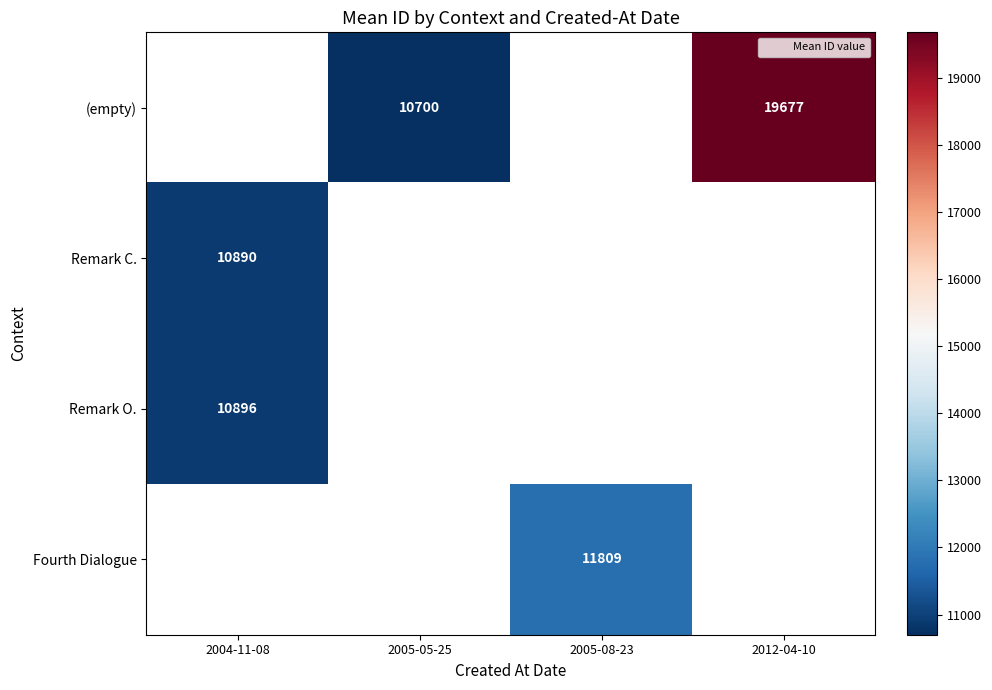

Is the value of (empty) at 2012-04-10 greater than the value of Remark C. at 2012-04-10?

No